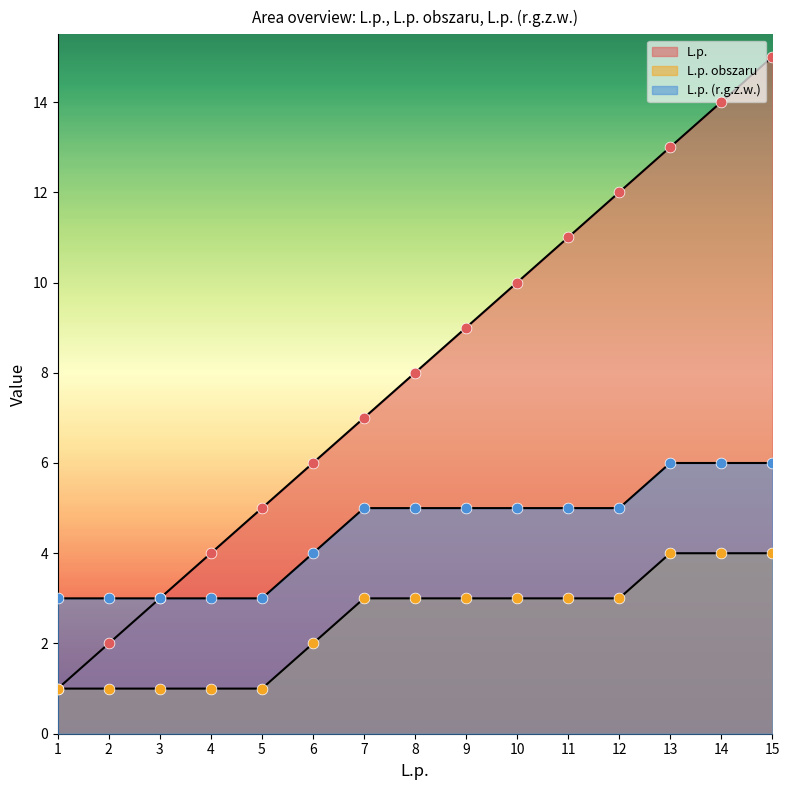

Which series has the largest total across all categories?

L.p.